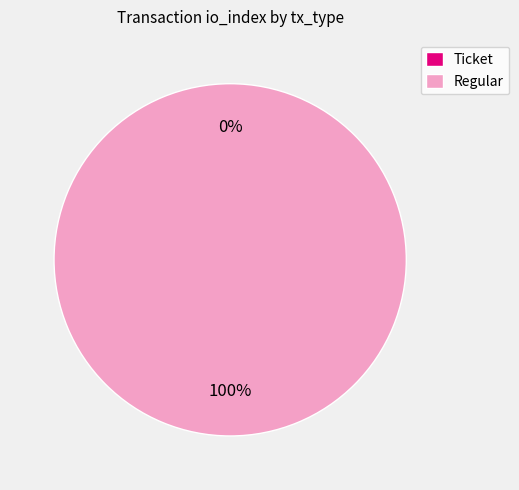

Rank the categories by value from lowest to highest.

Ticket, Regular